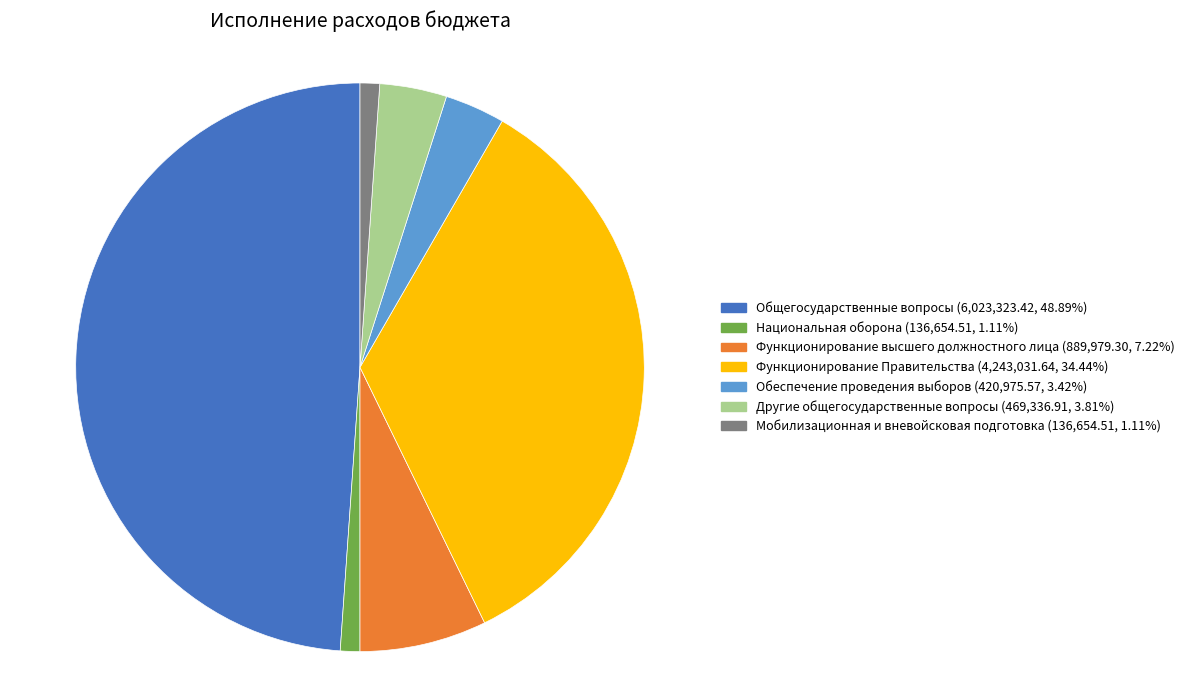

True or false: Функционирование Правительства accounts for 34% of the total.

True